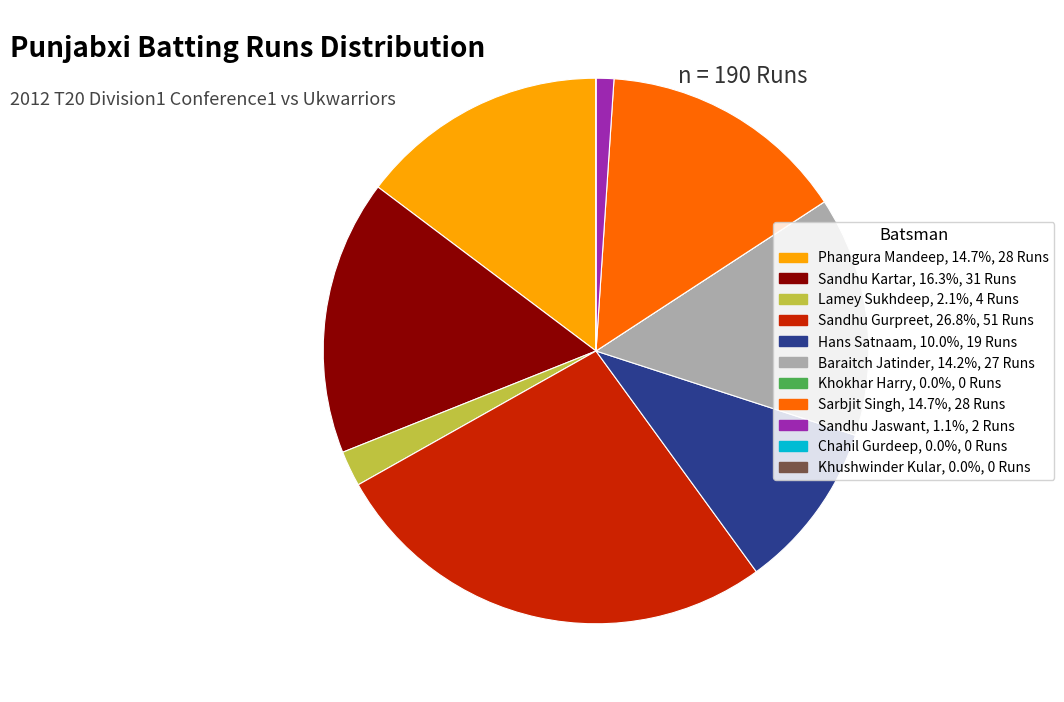

Which has a higher value, Sandhu Jaswant or Baraitch Jatinder?

Baraitch Jatinder